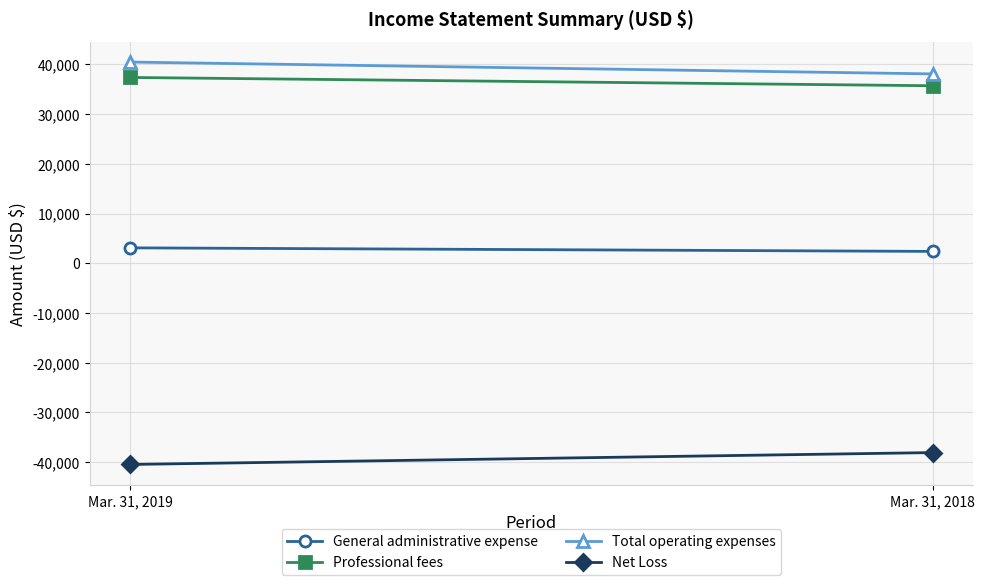

What is the difference between the highest and lowest values at Mar. 31, 2018?

76148